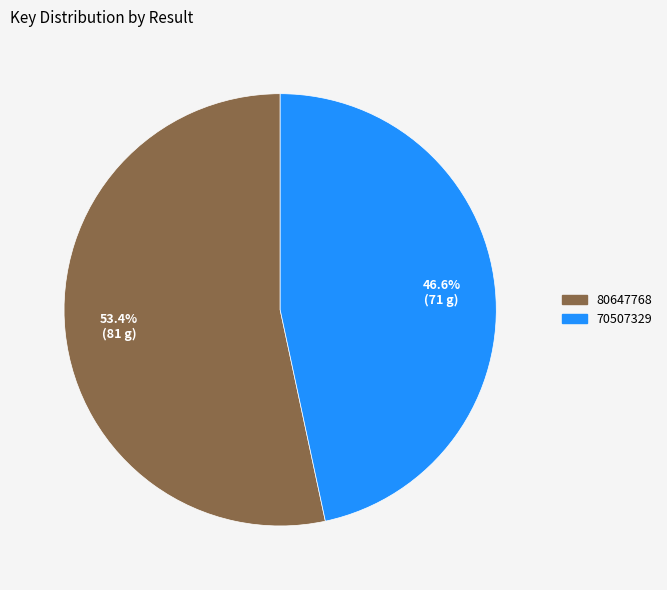

Does 70507329 represent more than half of the total?

No